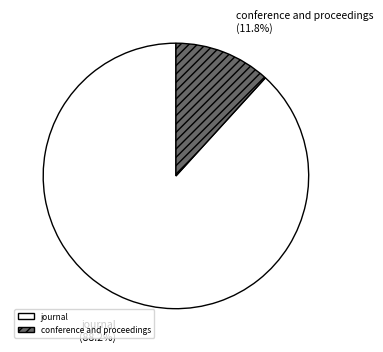

Rank the categories by value from highest to lowest.

journal, conference and proceedings